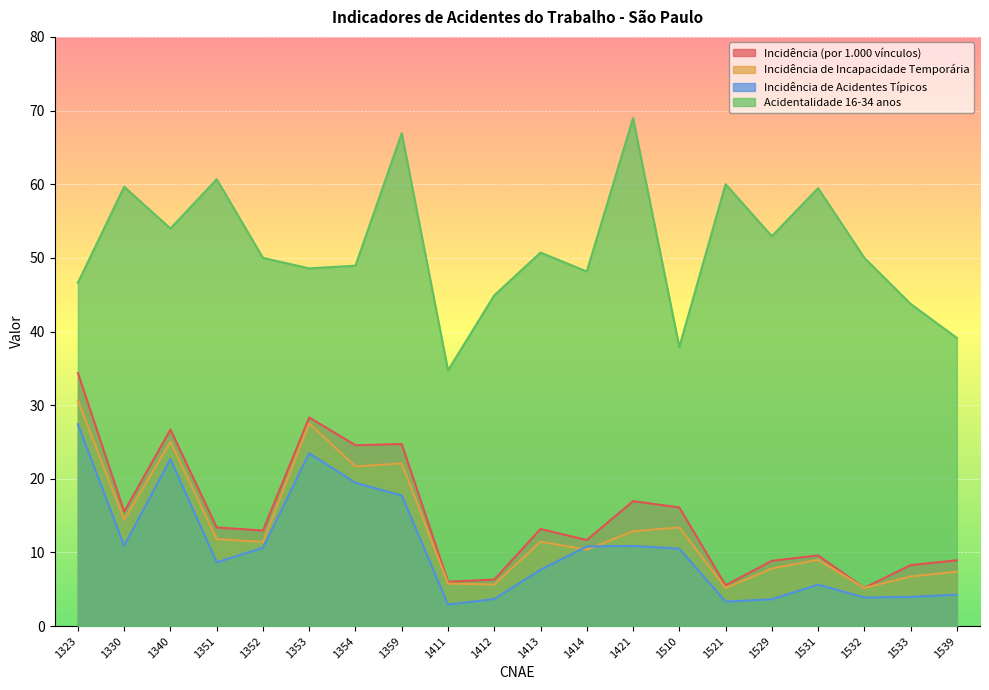

What is the value of the Incidência de Acidentes Típicos point at the 3rd from the left?

22.7